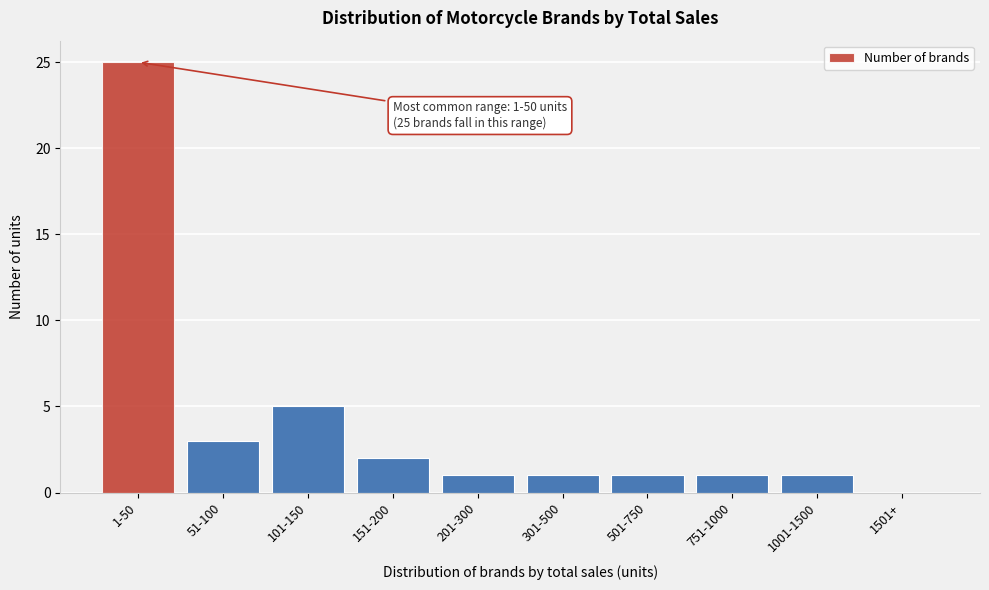

Reading left to right, list all the values displayed in this chart.

1-50=25	51-100=3	101-150=5	151-200=2	201-300=1	301-500=1	501-750=1	751-1000=1	1001-1500=1	1501+=0